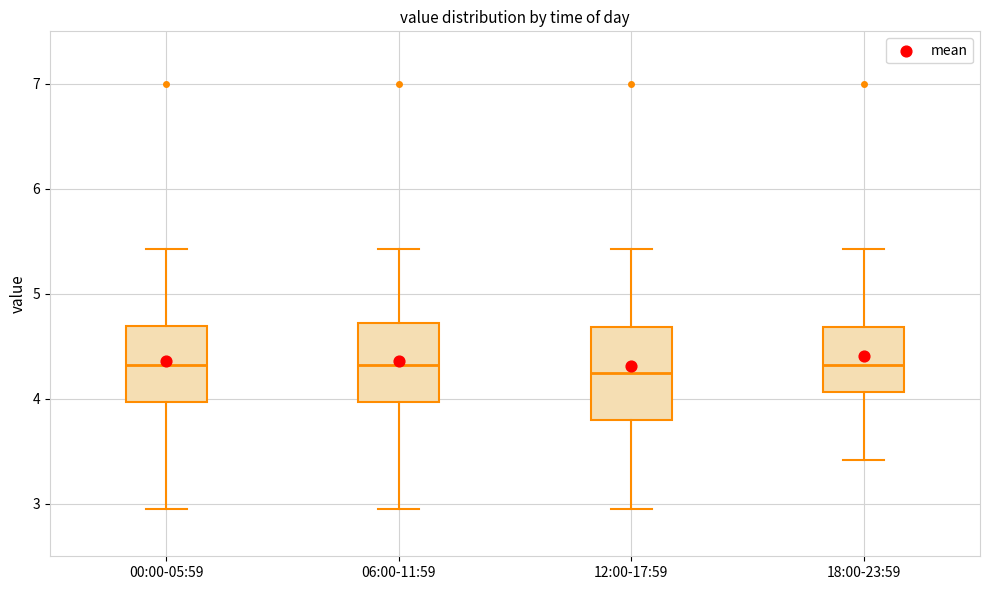

Where is the upper edge of the box for 06:00-11:59 on the y-axis? The values are not printed on the chart, so give them approximately, as read against the axis.

4.7